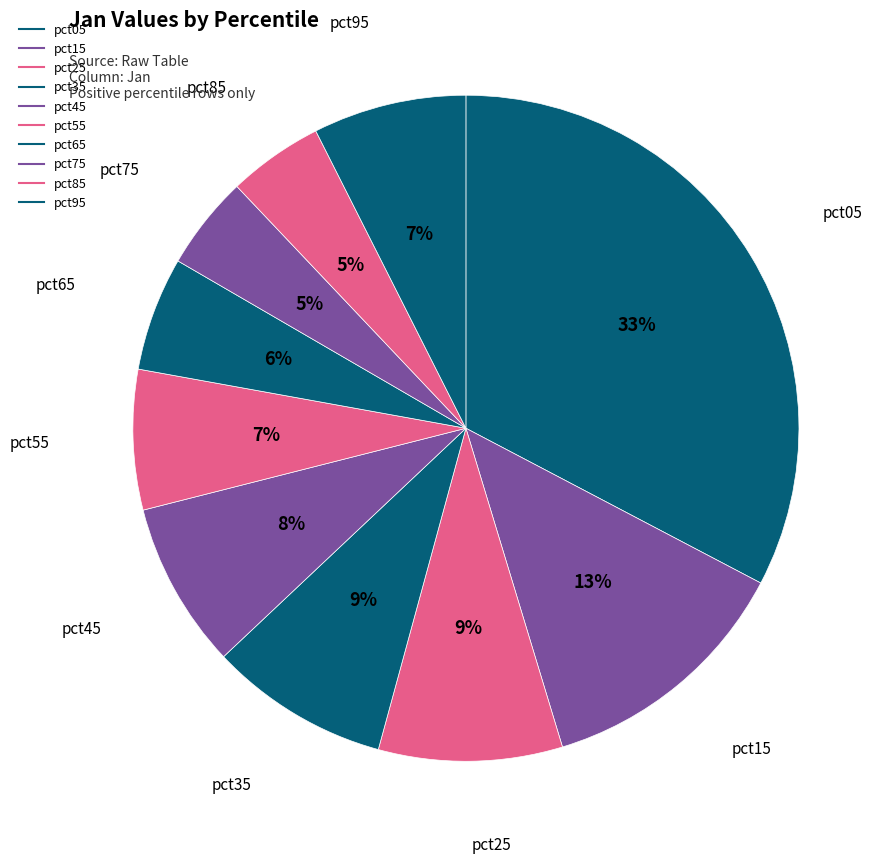

What is the largest slice in the pie chart?

pct05